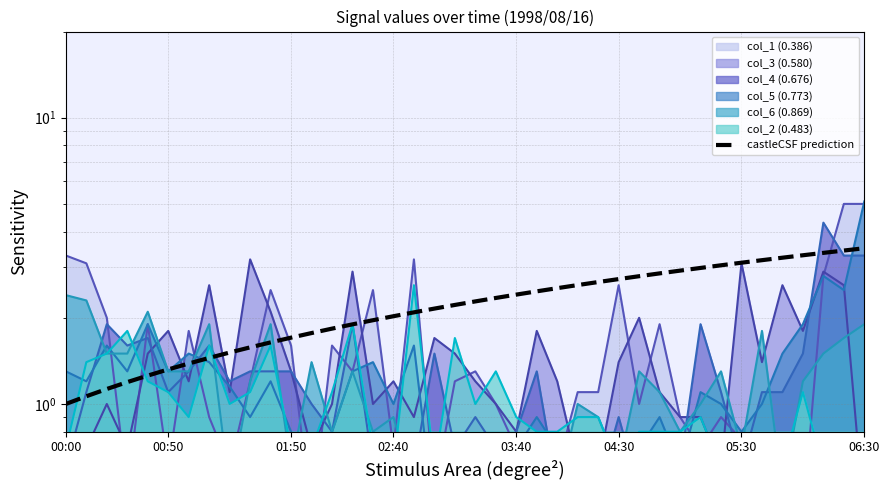

What is the change in value from 16 to 31?

+1.0